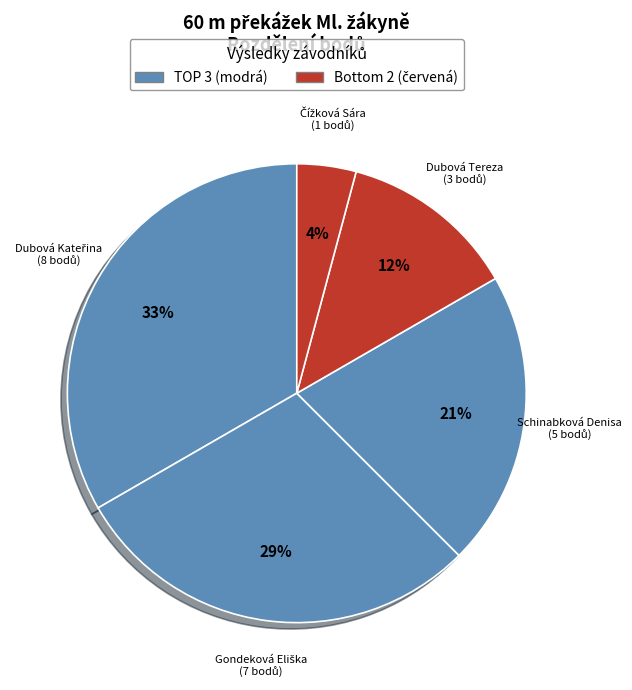

To the nearest percent, what is the average slice percentage?

20%